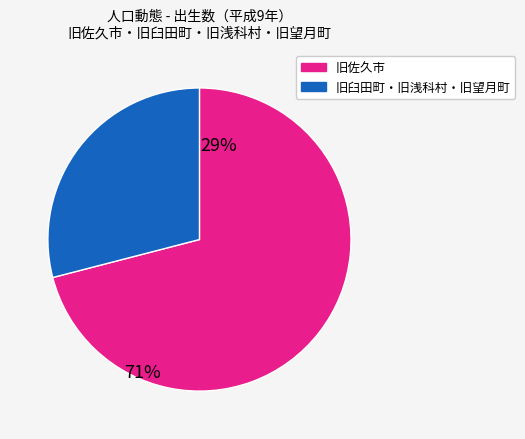

Does any single category account for the majority?

Yes